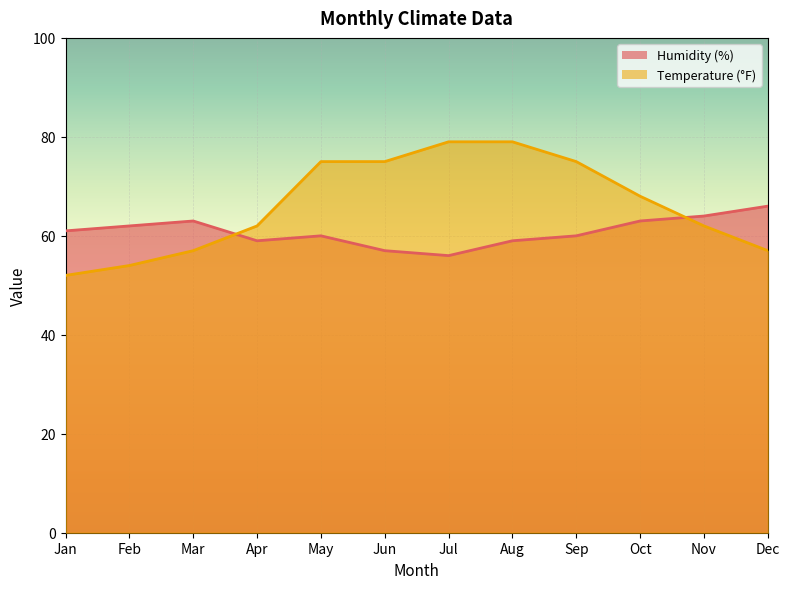

How many lines are shown in the chart?

2